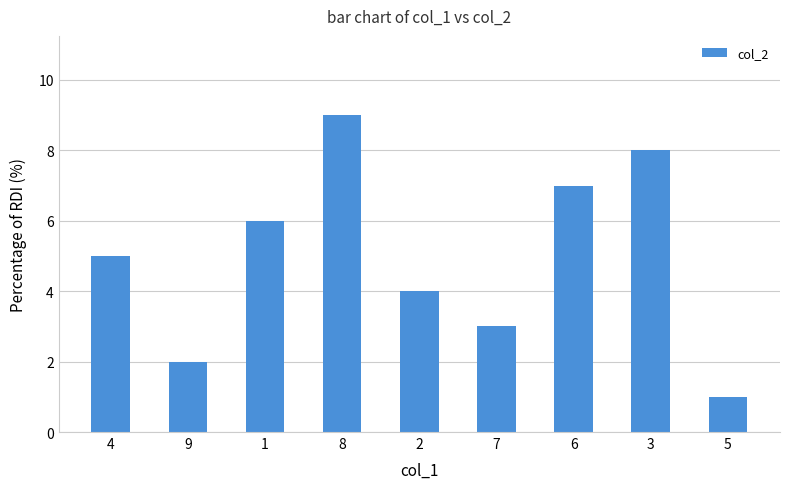

Which category has the lowest value across all series?

5